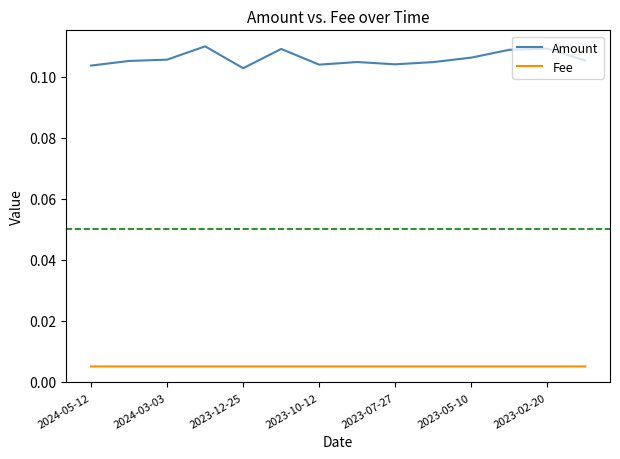

Which series has the largest total across all categories?

Amount